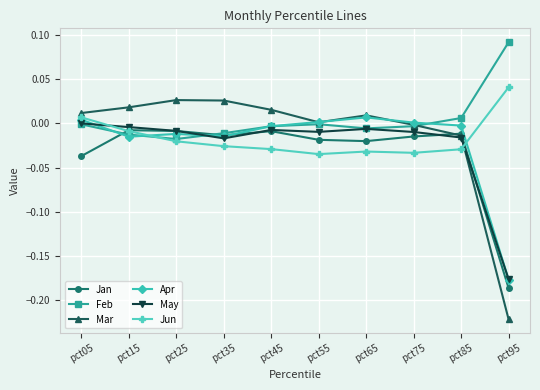

In Jan, how many points are higher than both neighbors (excluding endpoints)?

3